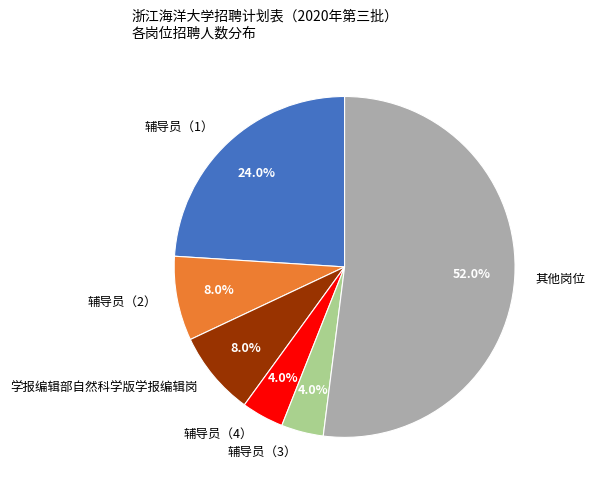

Is there any slice that represents more than half of the pie?

Yes